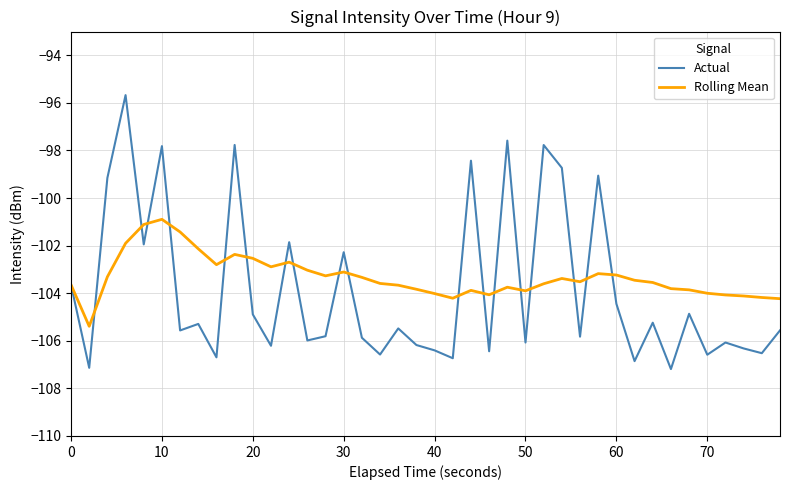

What is the highest value of the Rolling Mean series?

-100.9